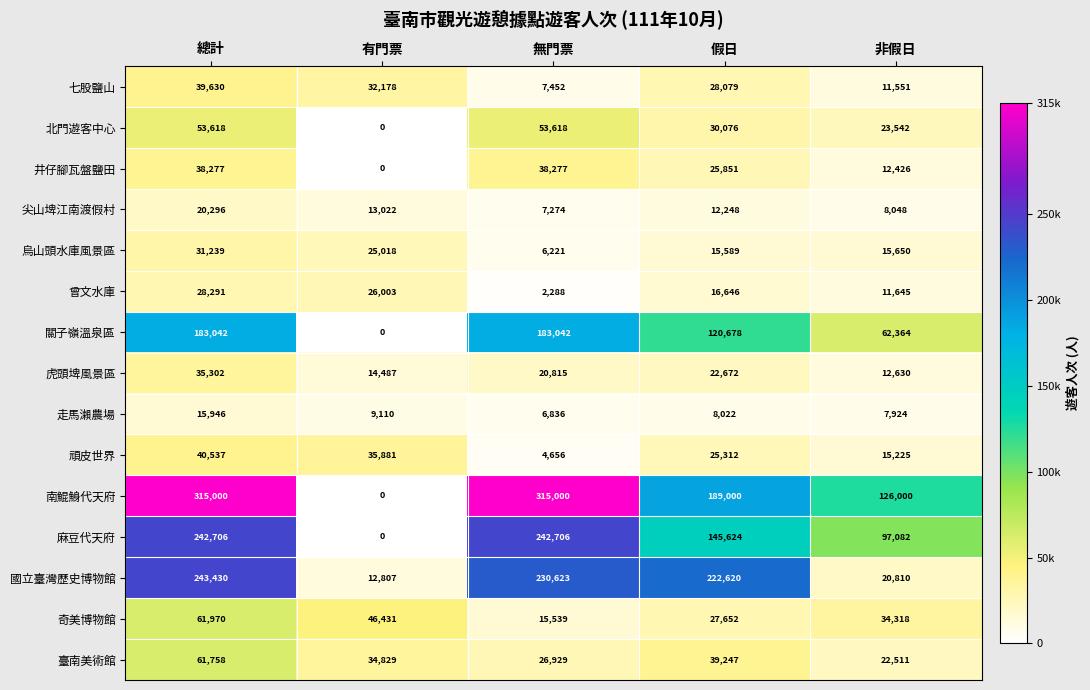

What is the difference between the highest and lowest values at 有門票?

46431